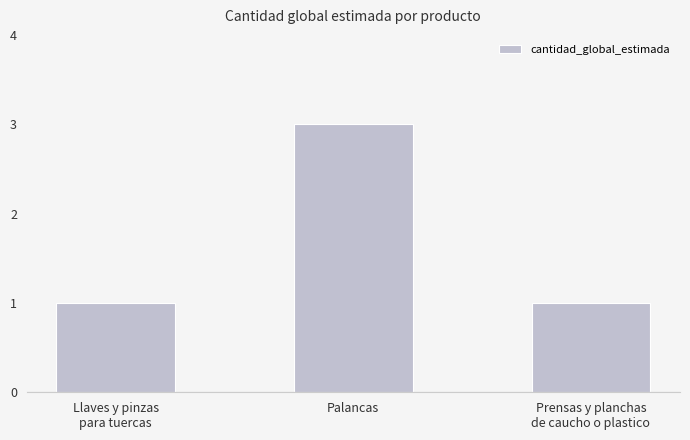

Reading left to right, list all the values displayed in this chart.

1	3	1